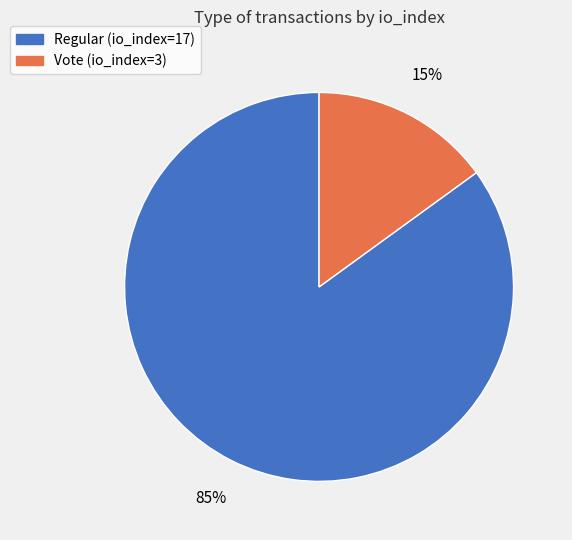

To the nearest percent, what portion does Vote (io_index=3) represent?

15%